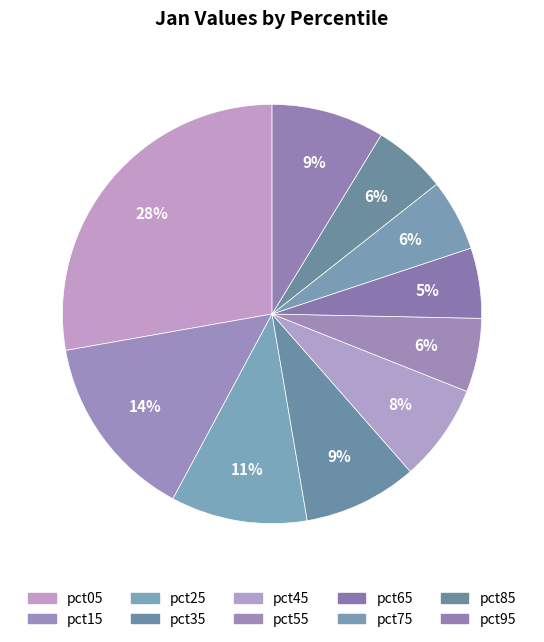

Count the number of slices in the pie.

10